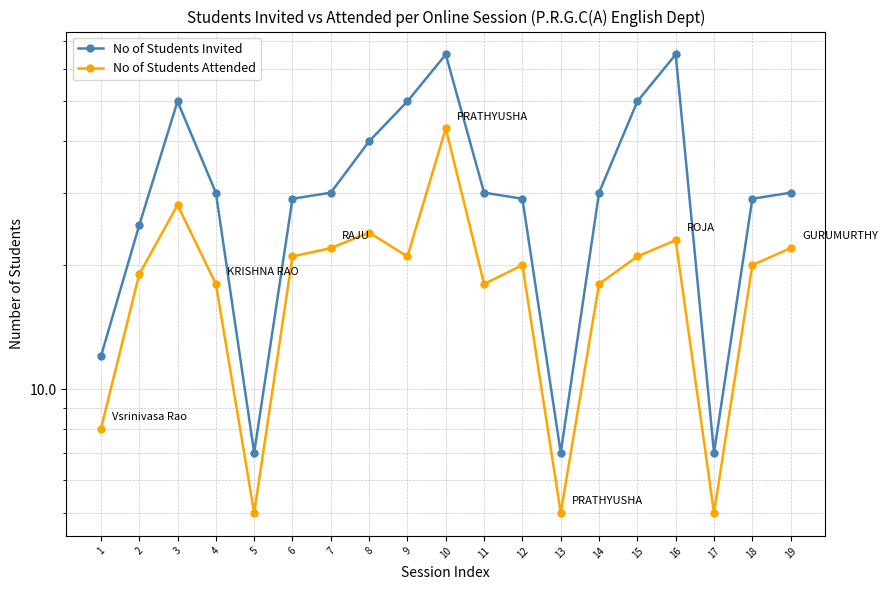

How many interior local valleys does the No of Students Attended series have?

5